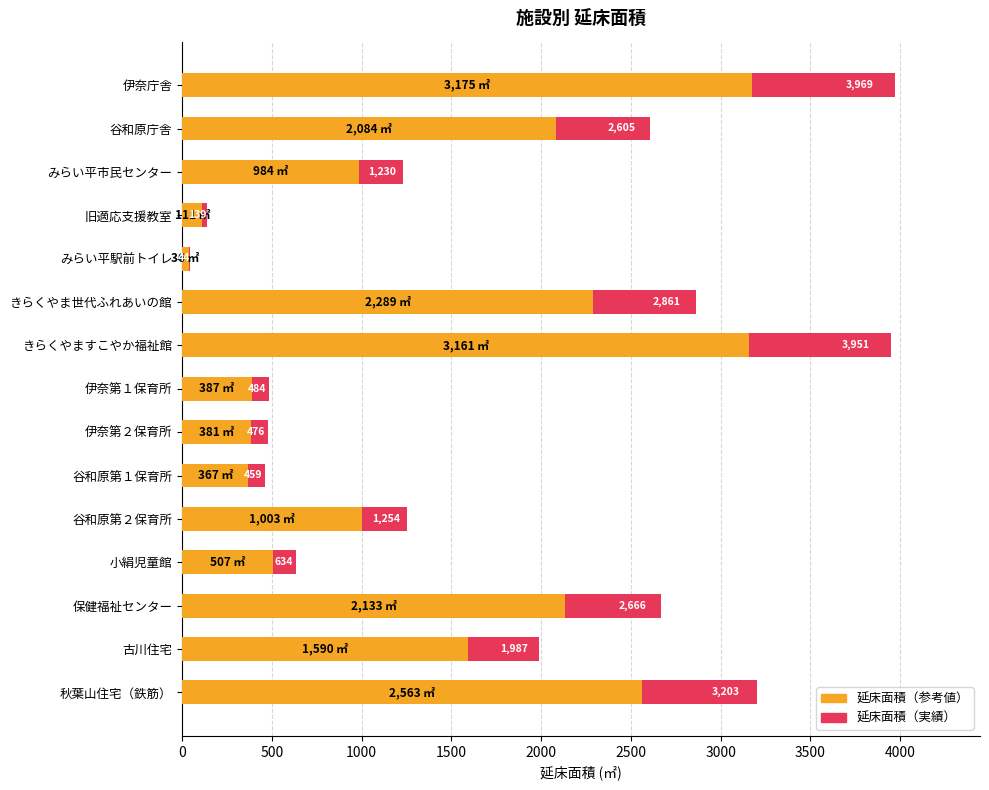

Read the 延床面積（最大） value at 谷和原第２保育所.

1254.2